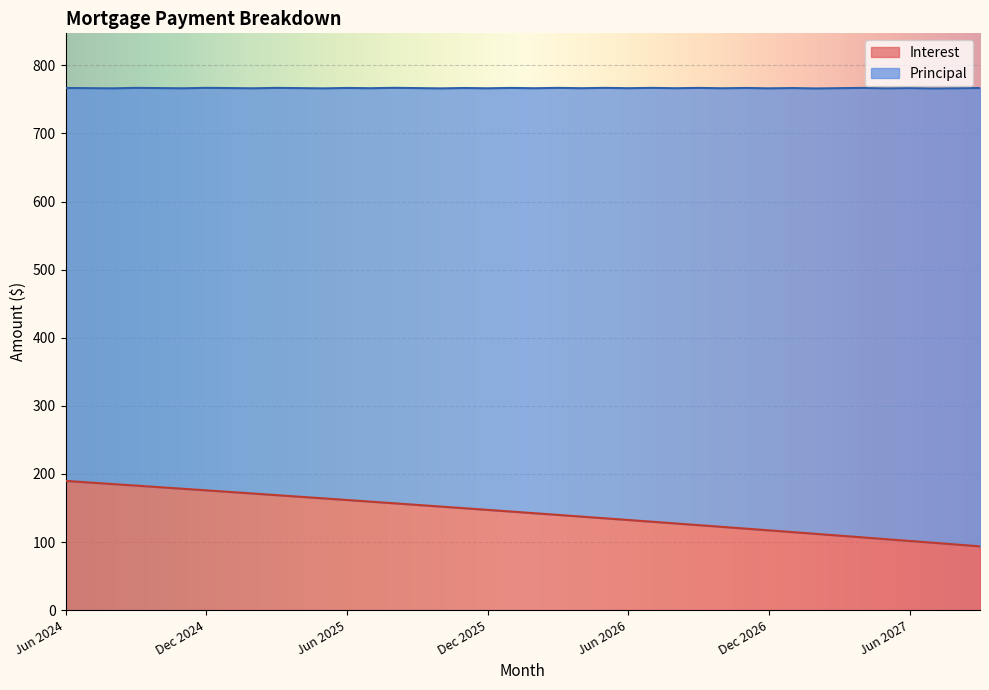

Which has a higher value, Jun 2027 or Aug 2024?

Aug 2024